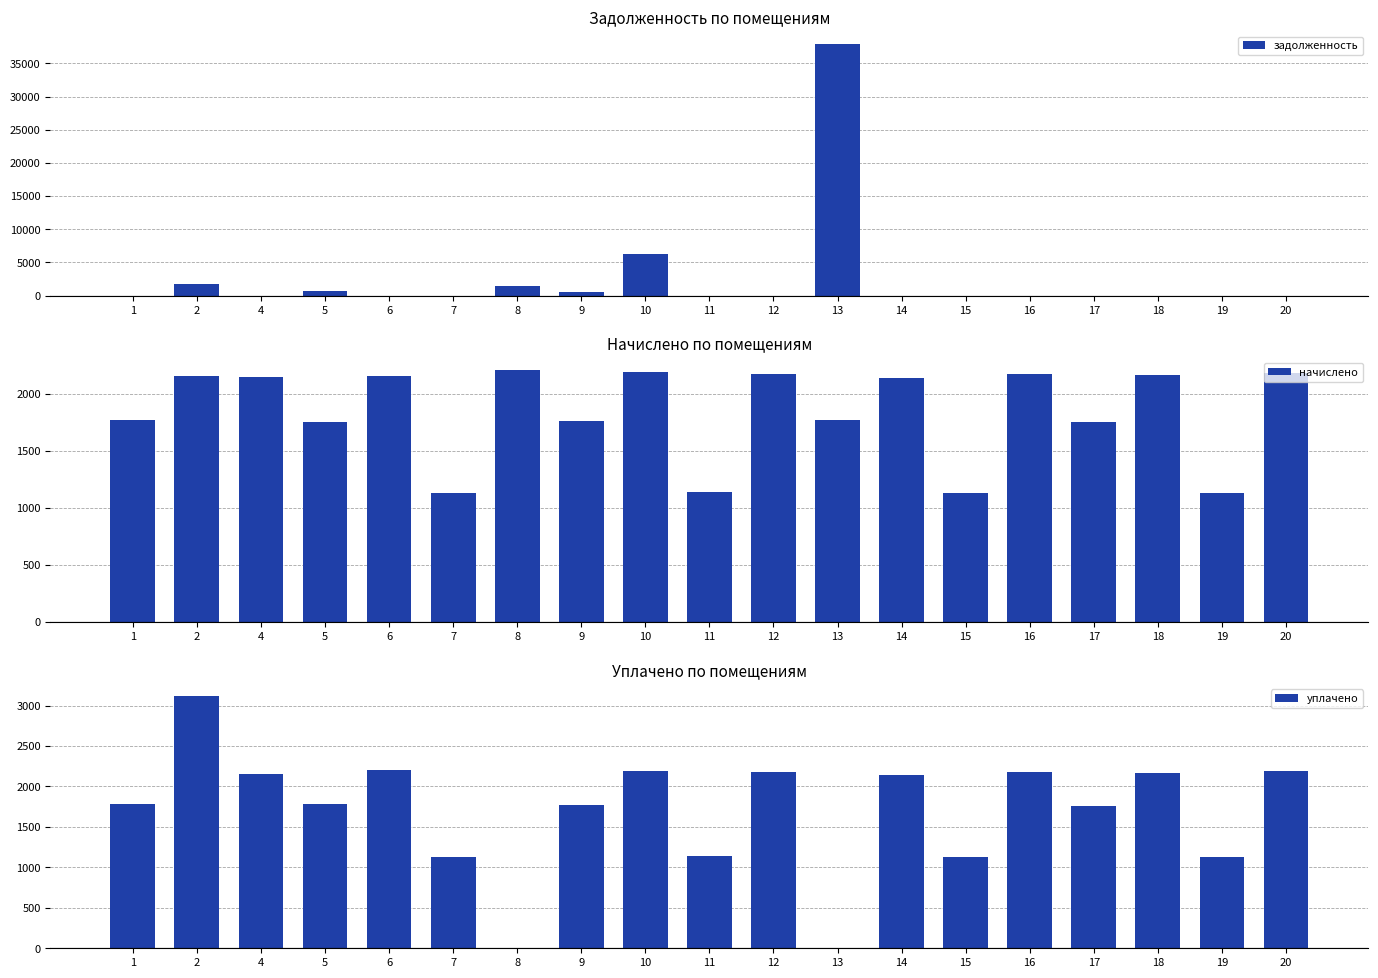

What is the difference between the second highest and second lowest values in the уплачено series?

2209.2